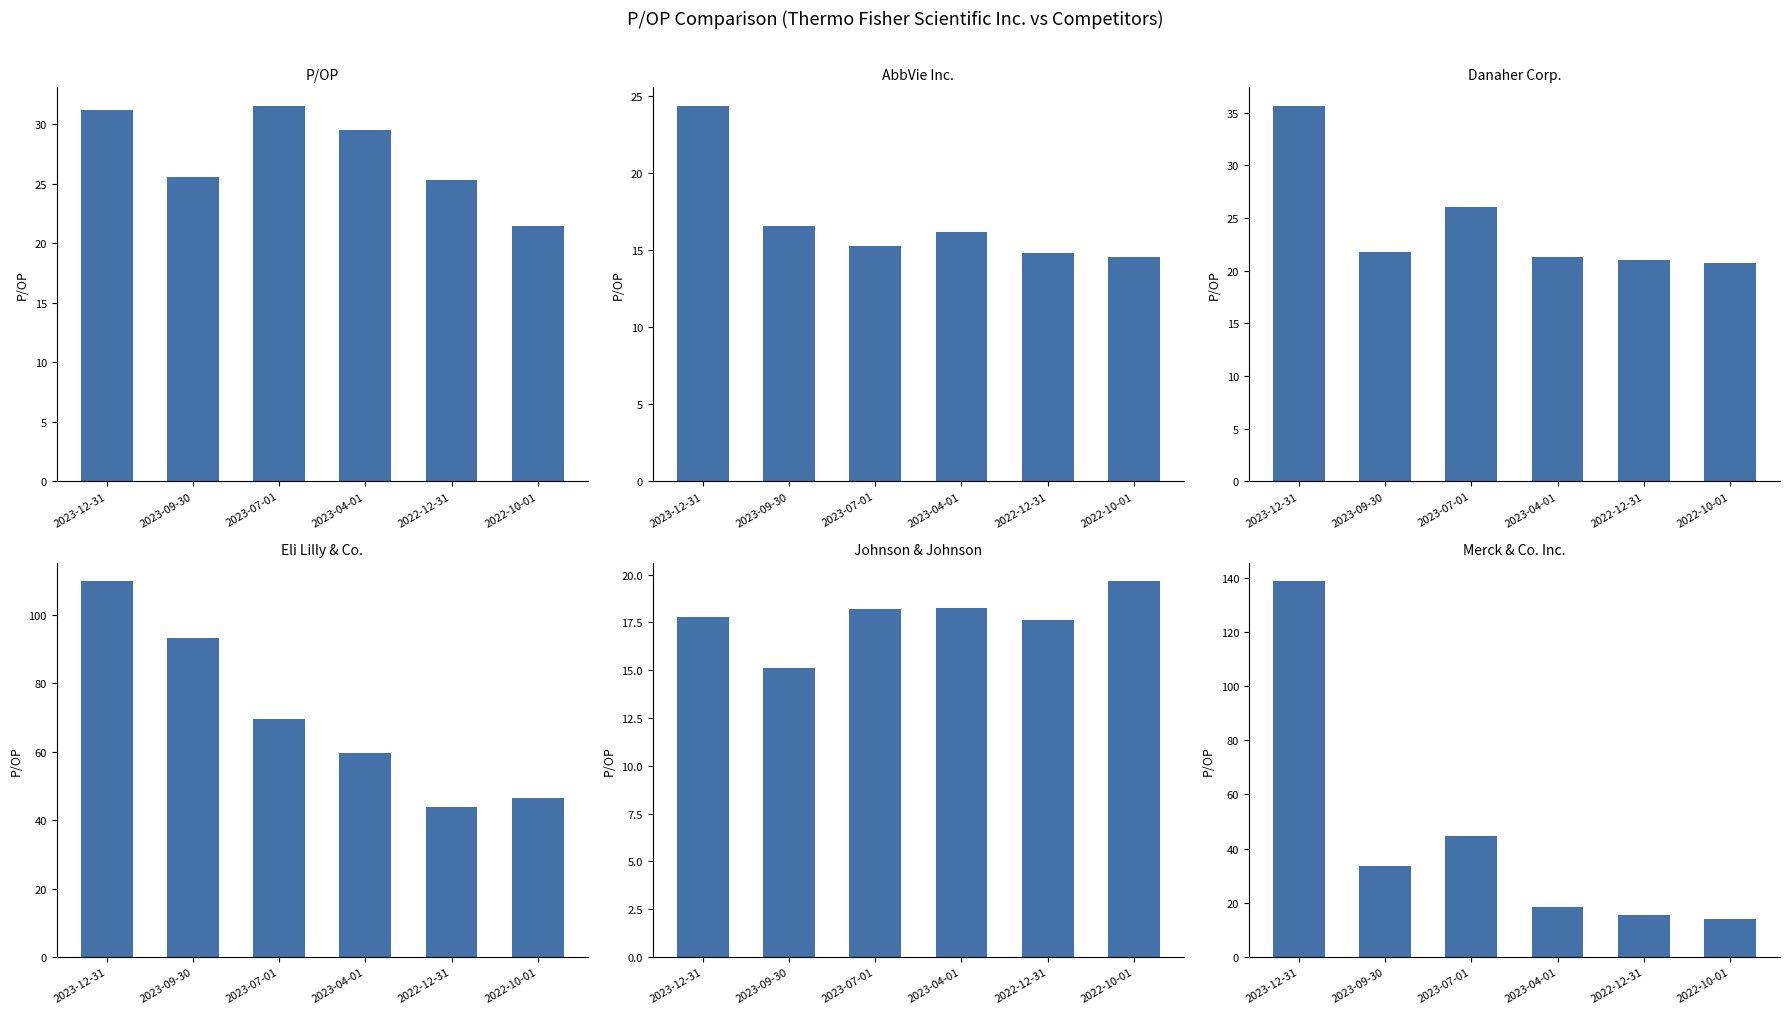

Reading left to right, extract all data points from this chart.

P/OP: 2023-12-31=31.2	2023-09-30=25.6	2023-07-01=31.6	2023-04-01=29.5	2022-12-31=25.3	2022-10-01=21.4
AbbVie Inc.: 2023-12-31=24.3	2023-09-30=16.6	2023-07-01=15.3	2023-04-01=16.1	2022-12-31=14.8	2022-10-01=14.5
Danaher Corp.: 2023-12-31=35.6	2023-09-30=21.8	2023-07-01=26.0	2023-04-01=21.3	2022-12-31=21.0	2022-10-01=20.7
Eli Lilly & Co.: 2023-12-31=109.8	2023-09-30=93.3	2023-07-01=69.4	2023-04-01=59.6	2022-12-31=43.9	2022-10-01=46.5
Johnson & Johnson: 2023-12-31=17.8	2023-09-30=15.1	2023-07-01=18.2	2023-04-01=18.3	2022-12-31=17.6	2022-10-01=19.6
Merck & Co. Inc.: 2023-12-31=138.6	2023-09-30=33.8	2023-07-01=44.7	2023-04-01=18.5	2022-12-31=15.6	2022-10-01=13.8